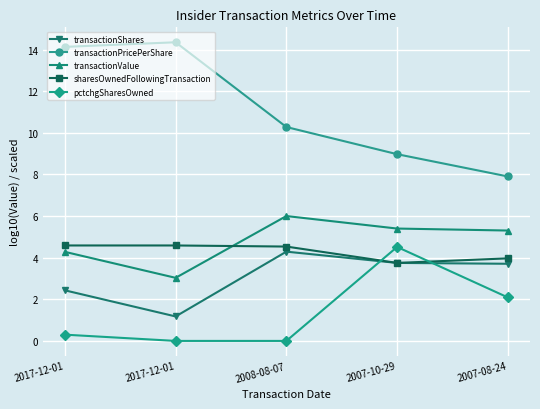

What are all the series names shown in the legend?

transactionShares, transactionPricePerShare, transactionValue, sharesOwnedFollowingTransaction, pctchgSharesOwned